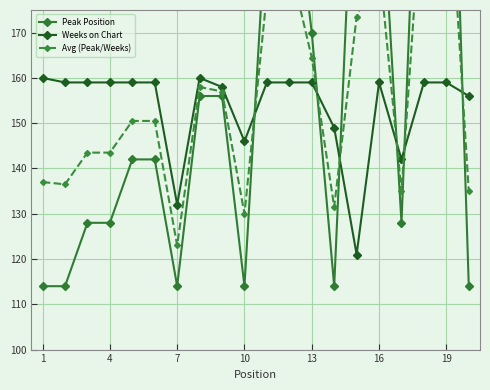

What is the highest value of the Weeks on Chart series?

160